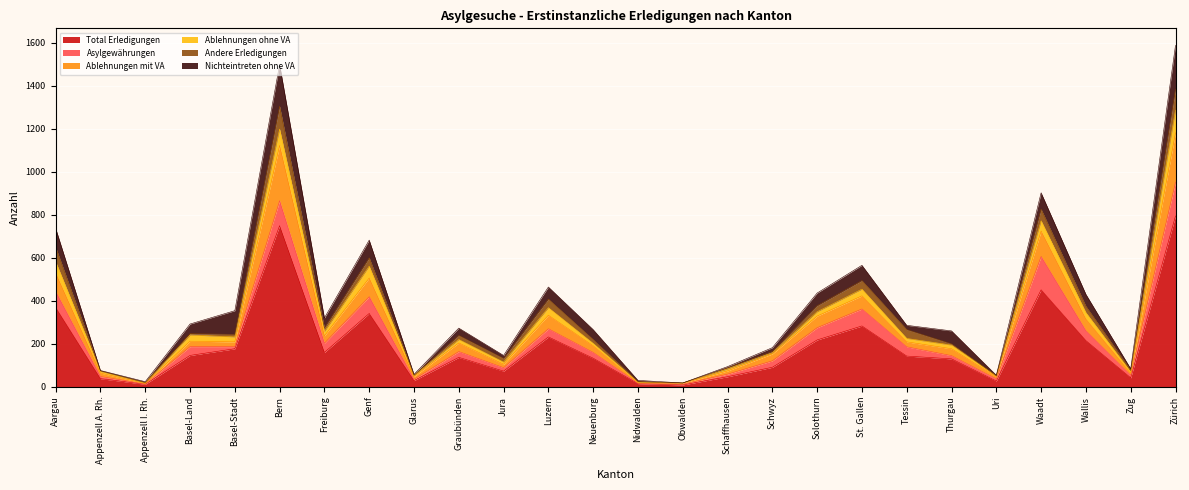

List the labels in order of Andere Erledigungen value, smallest first.

Obwalden, Uri, Glarus, Appenzell A. Rh., Appenzell I. Rh., Nidwalden, Basel-Land, Schaffhausen, Schwyz, Thurgau, Zug, Basel-Stadt, Freiburg, Jura, Neuenburg, Graubünden, Solothurn, Wallis, Genf, Luzern, St. Gallen, Tessin, Waadt, Aargau, Zürich, Bern